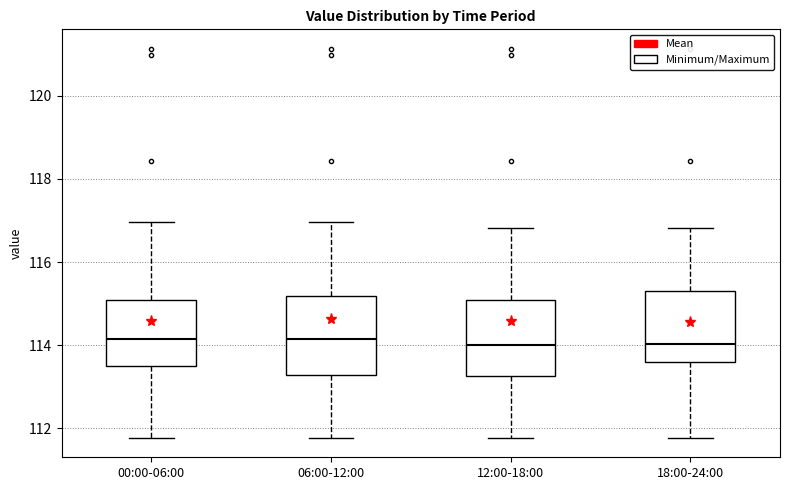

Reading left to right, read every box against the y-axis: the position of its median line, the range the box covers, and the ends of its whiskers. The values are not printed on the chart, so give them approximately, as read against the axis.

00:00-06:00: median 114.2, box 113.6 to 115.0, whiskers 111.8 to 117.0
06:00-12:00: median 114.2, box 113.2 to 115.2, whiskers 111.8 to 117.0
12:00-18:00: median 114.0, box 113.2 to 115.0, whiskers 111.8 to 116.8
18:00-24:00: median 114.0, box 113.6 to 115.4, whiskers 111.8 to 116.8